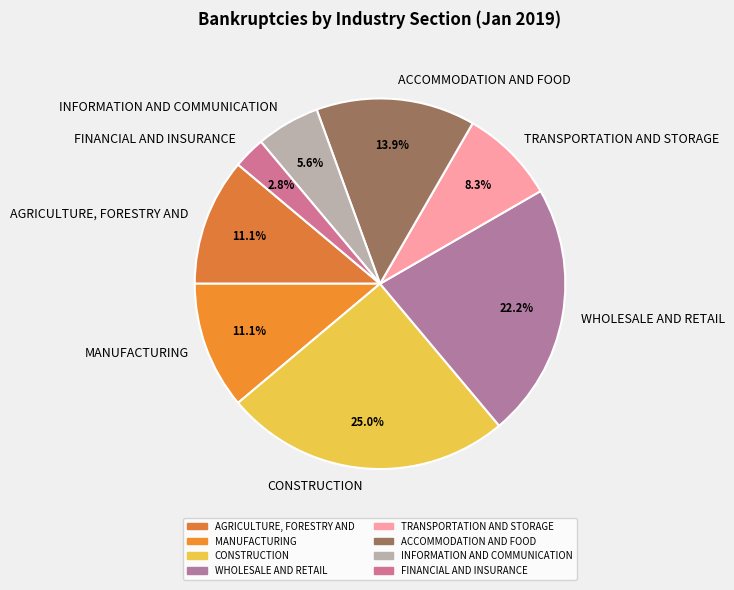

Does FINANCIAL AND INSURANCE account for over 50% of the chart?

No